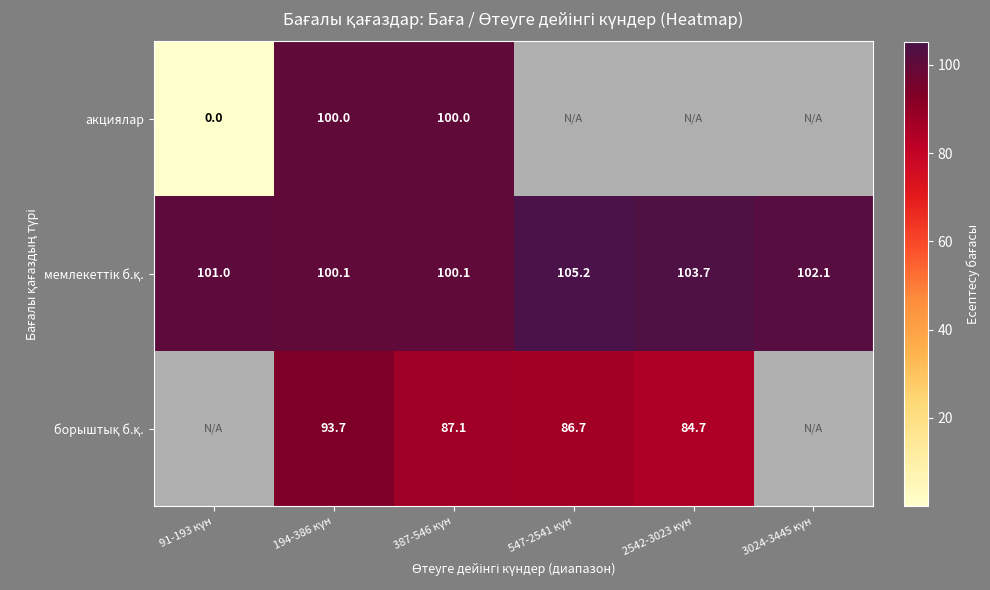

The value of борыштық б.қ. at 547-2541 күн is 45.2. True or false?

False